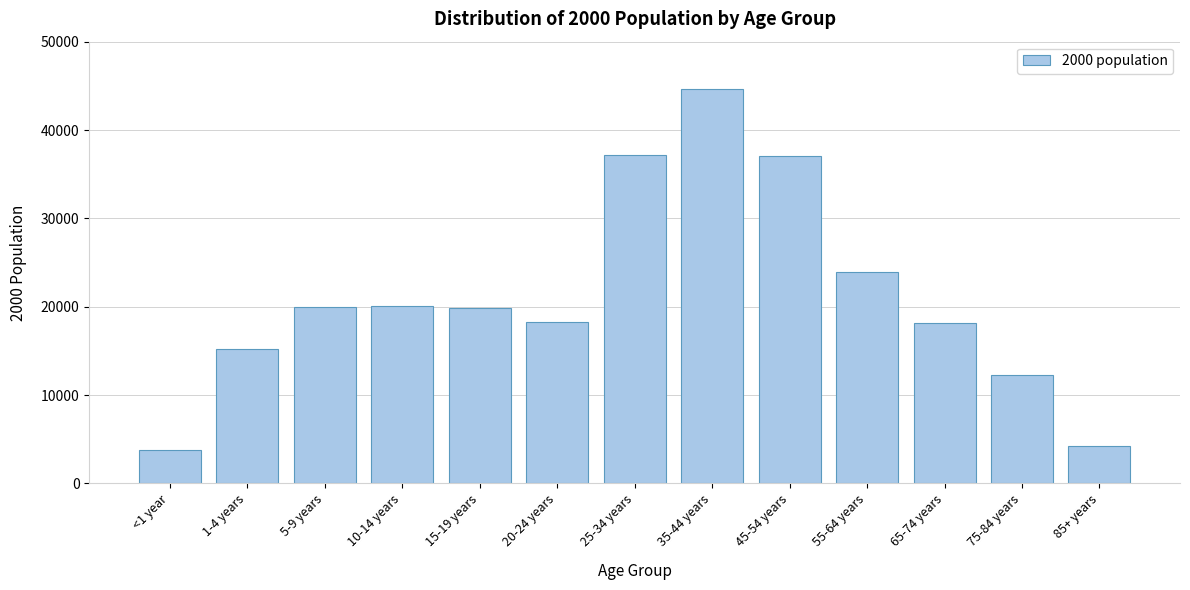

What is the ratio of the value at 25-34 years to the value at 55-64 years?

1.6